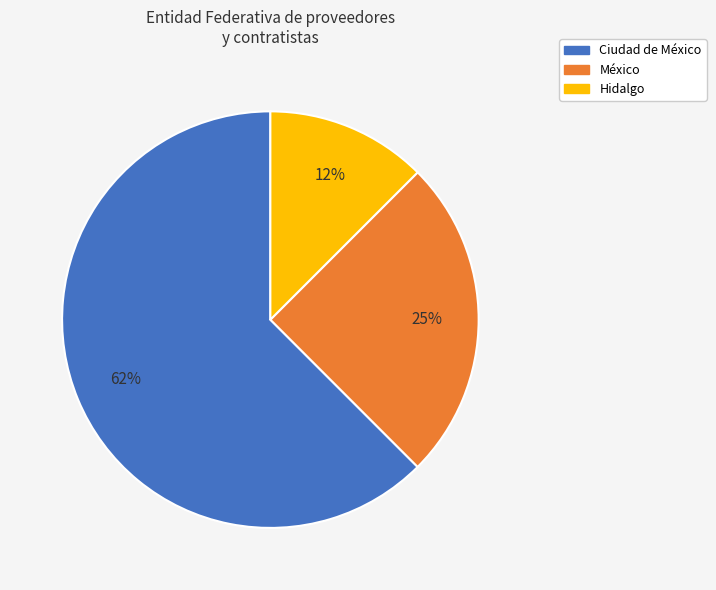

Does any single category account for the majority?

Yes